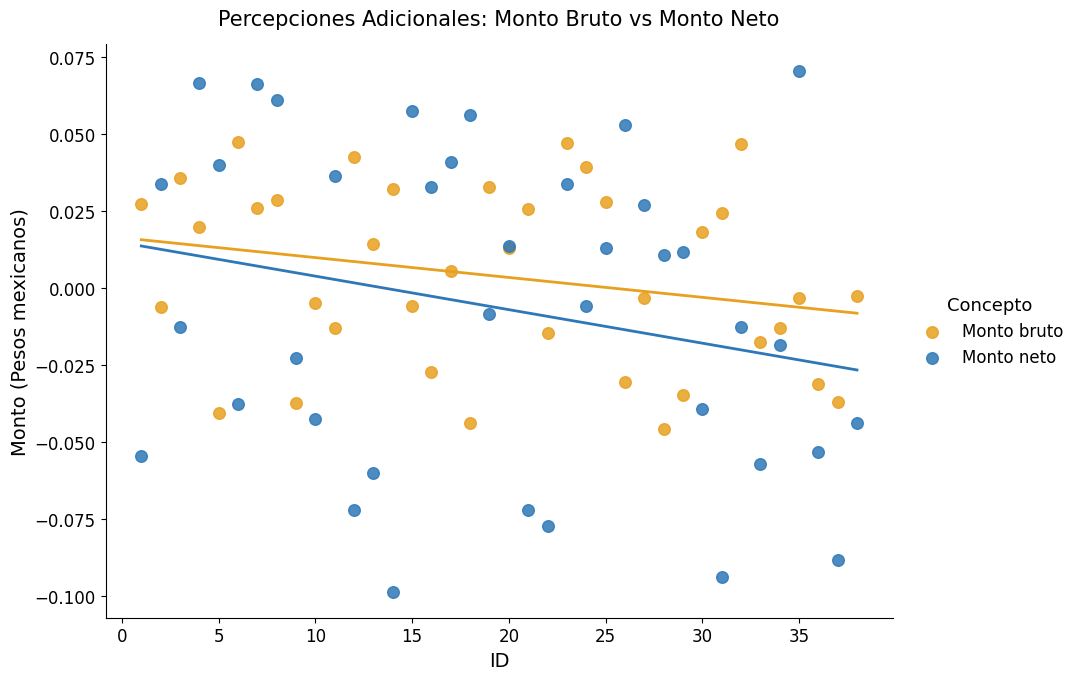

Which series has the largest Y range (max minus min)?

Monto neto